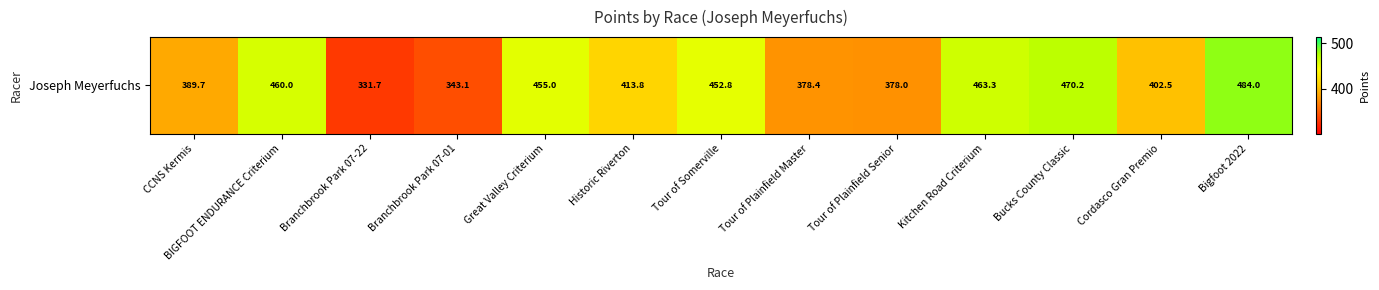

Reading left to right, list all the values displayed in this chart.

CCNS Kermis=389.7	BIGFOOT ENDURANCE Criterium=460.0	Branchbrook Park 07-22=331.7	Branchbrook Park 07-01=343.1	Great Valley Criterium=455.0	Historic Riverton=413.8	Tour of Somerville=452.8	Tour of Plainfield Master=378.4	Tour of Plainfield Senior=378.0	Kitchen Road Criterium=463.3	Bucks County Classic=470.2	Cordasco Gran Premio=402.5	Bigfoot 2022=484.0